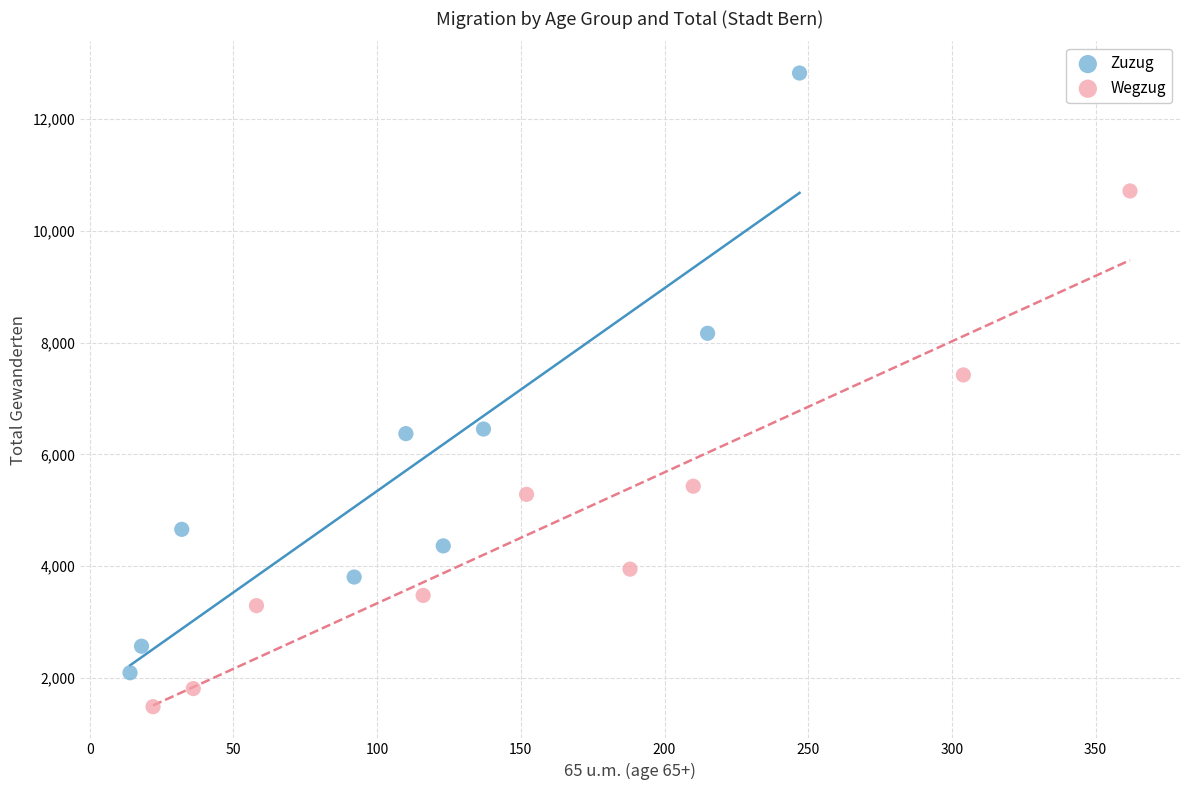

Which series has the widest spread of Y values?

Zuzug